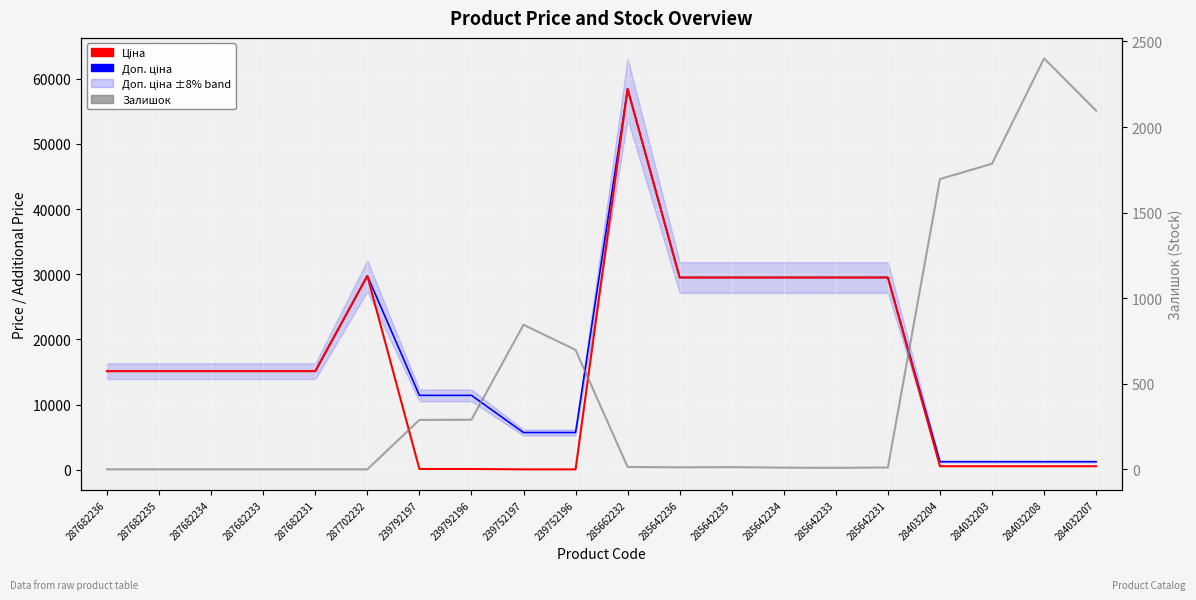

What is the difference between the highest and lowest values at 287702232?

29747.2